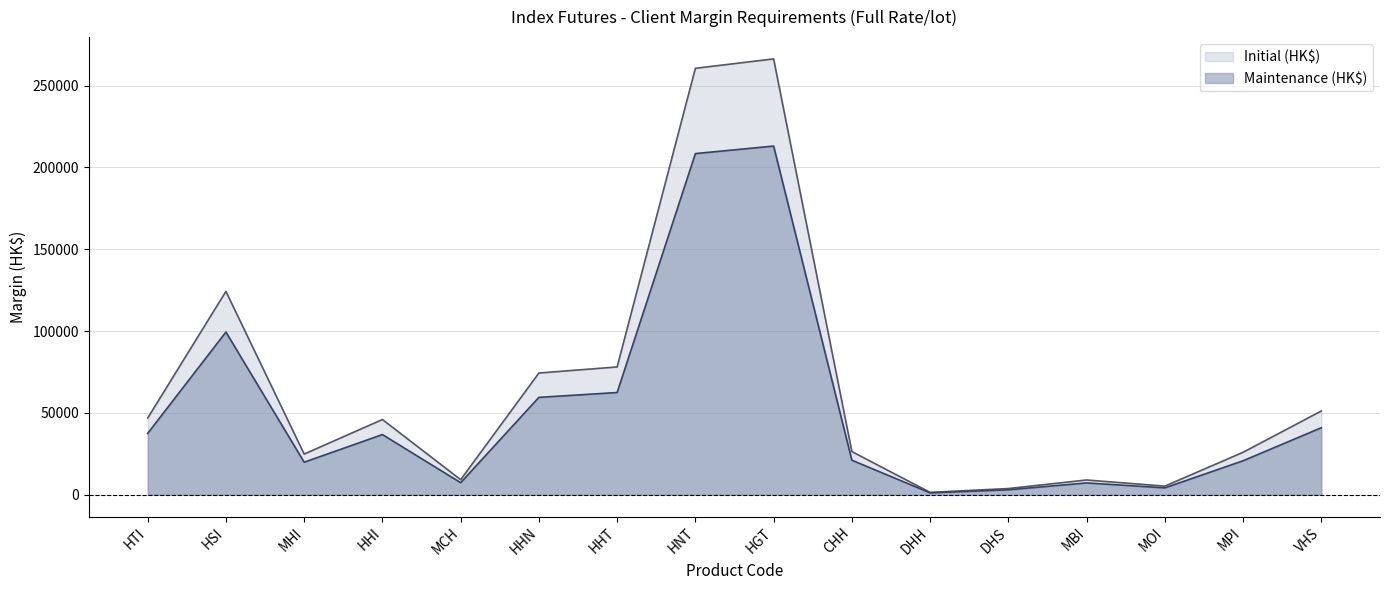

List the series in order of their overall mean, lowest first.

Maintenance (HK$), Initial (HK$)